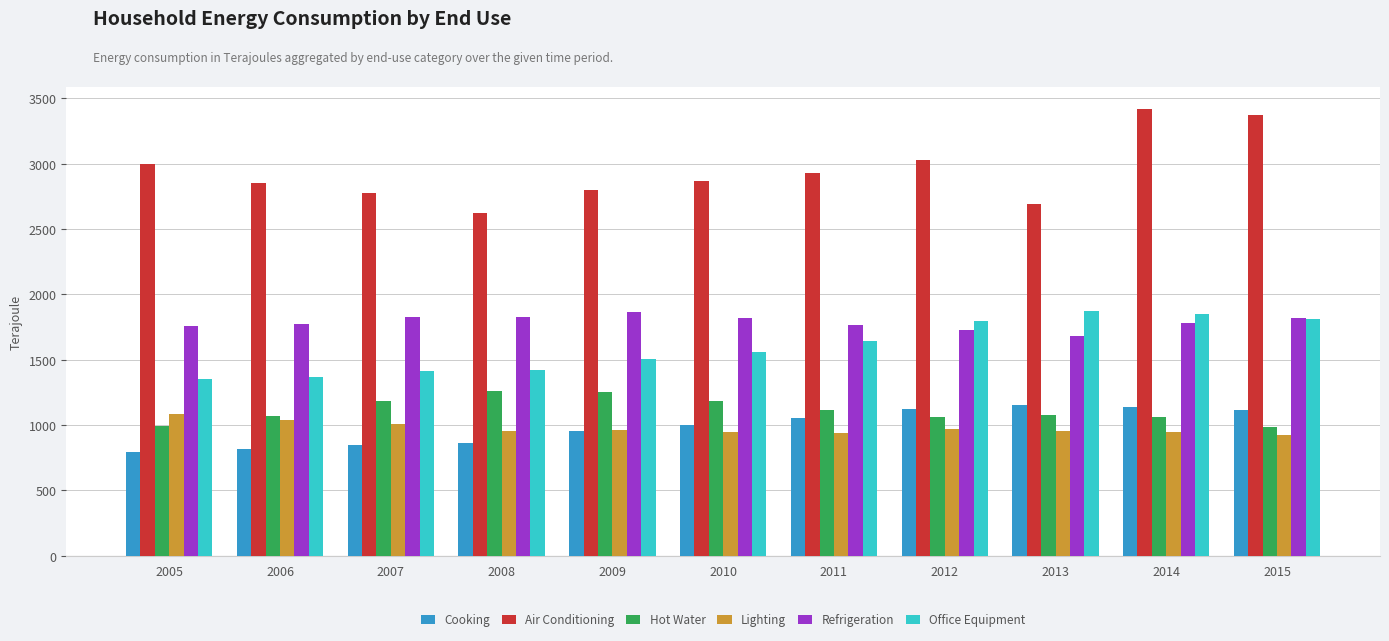

The Office Equipment series shows 1414 at 2007. True or false?

True